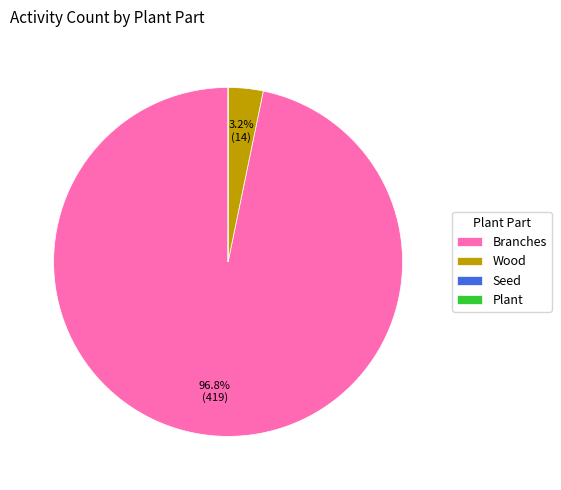

Which slice is the largest?

Branches